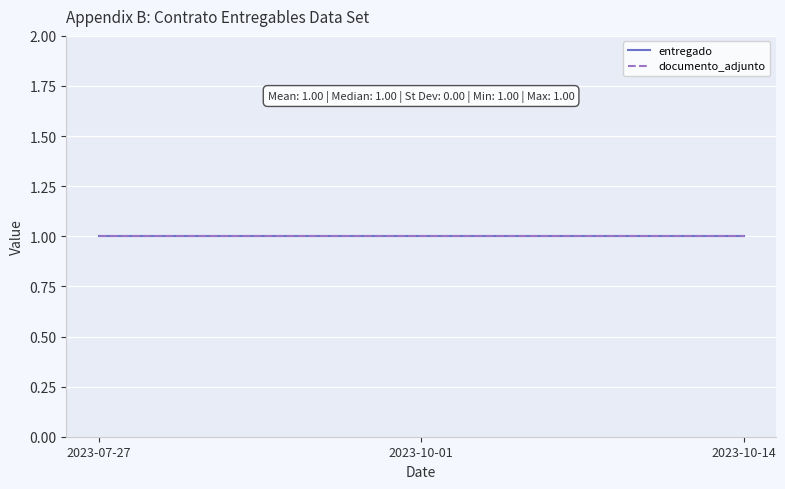

What is the value of the documento_adjunto point at the 1st from the left?

1